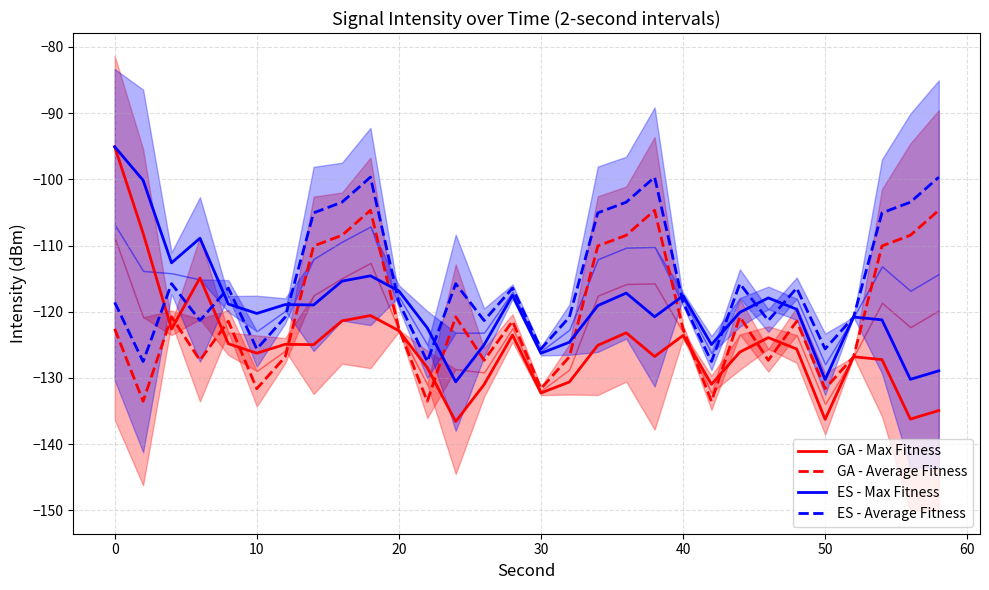

How many categories are shown in the chart?

30